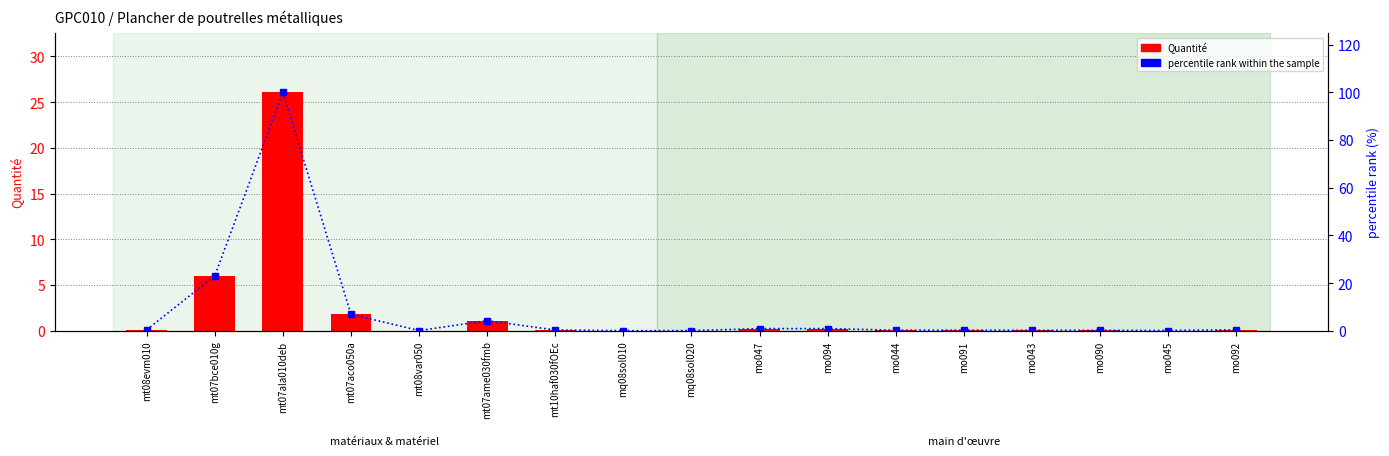

List the series in order of their overall mean, highest first.

percentile rank within the sample, Quantité